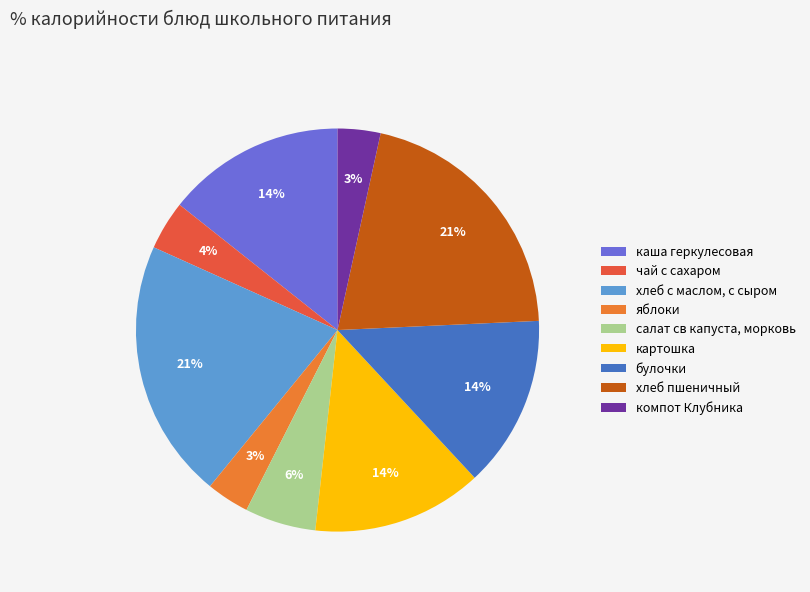

Is яблоки the majority of the pie?

No